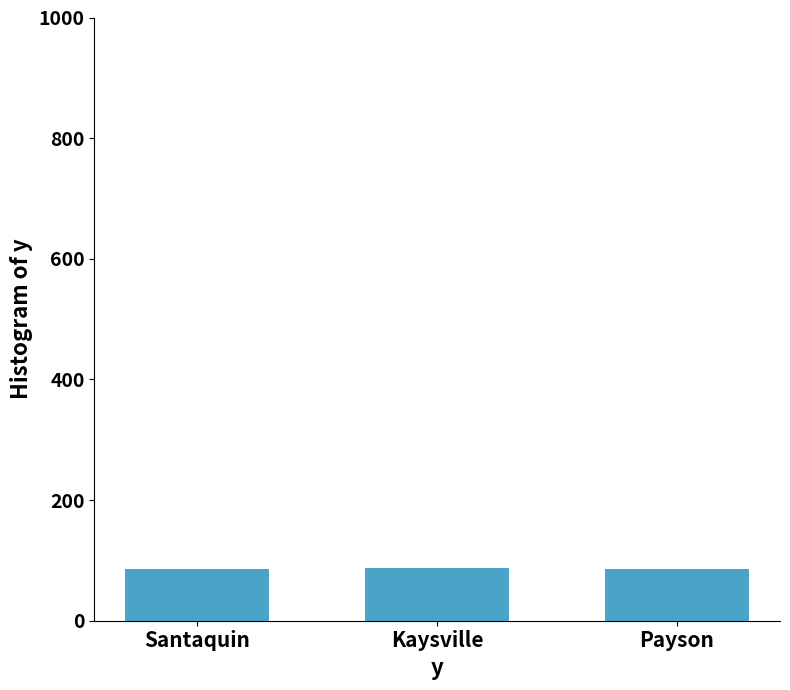

What is the ratio of the value at Santaquin to the value at Kaysville?

1.0